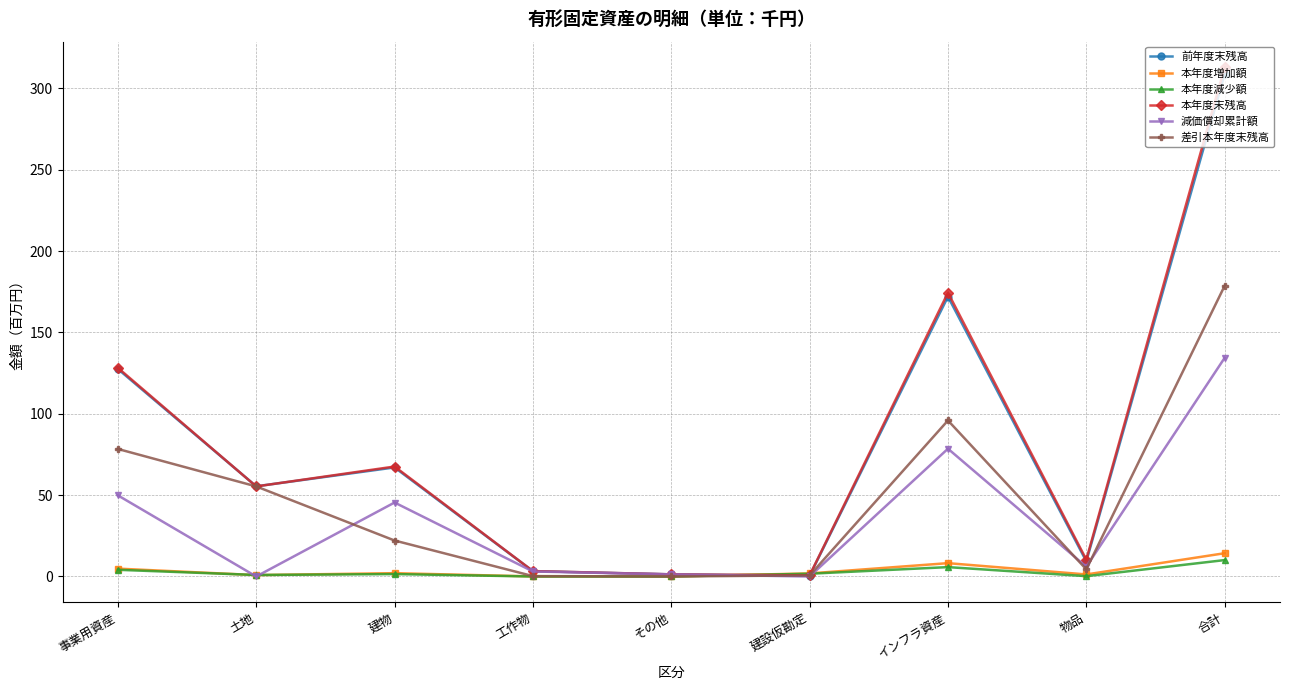

Where is the first local maximum for 減価償却累計額?

建物